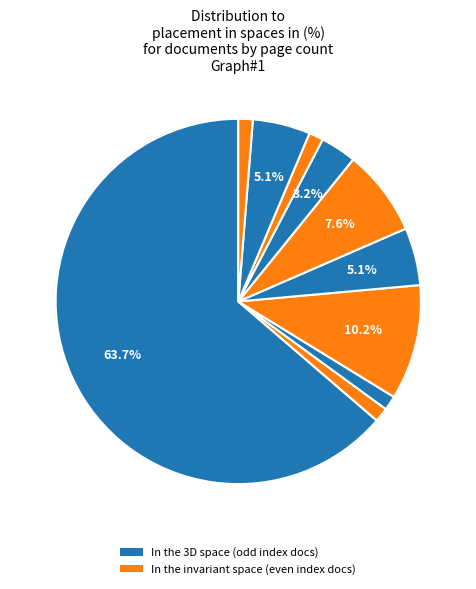

Count the number of slices in the pie.

10